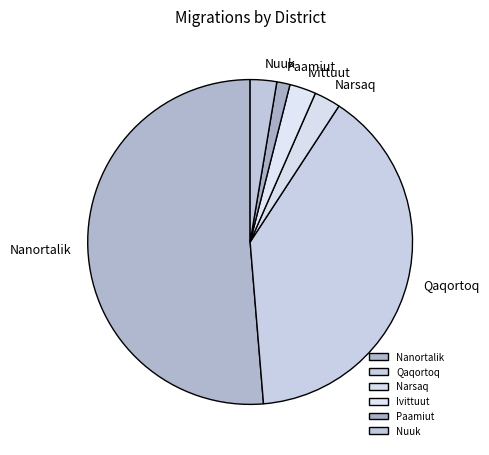

What is the ratio of the value at Narsaq to the value at Paamiut?

2.0